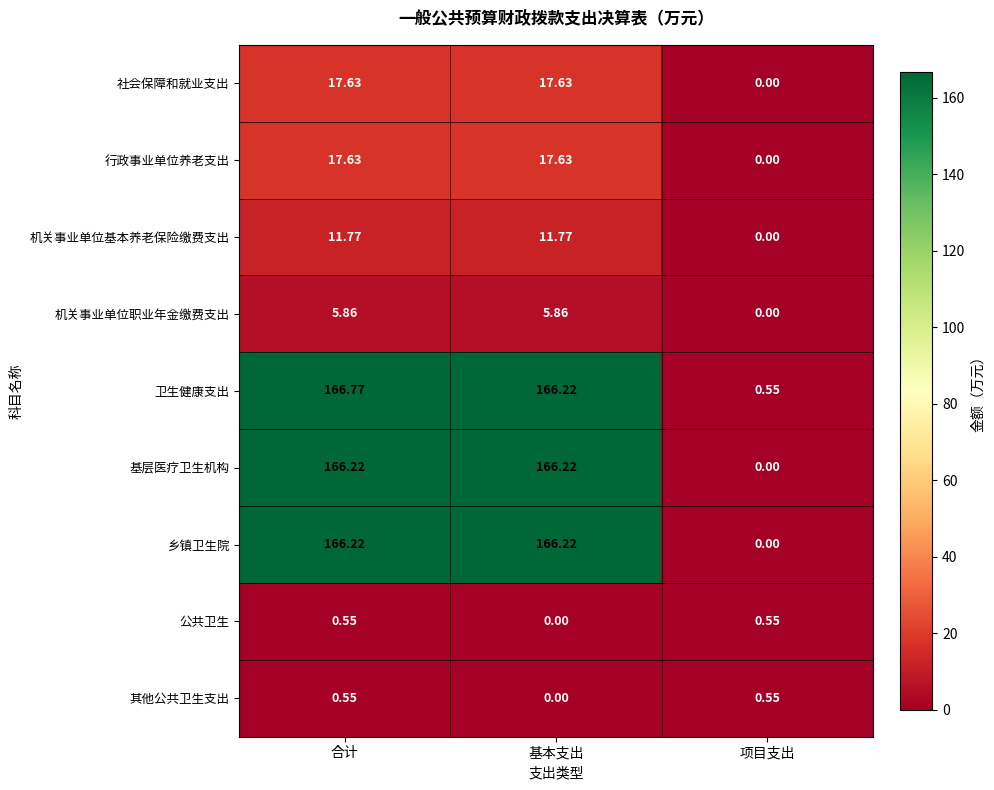

Which series has the largest total across all categories?

卫生健康支出